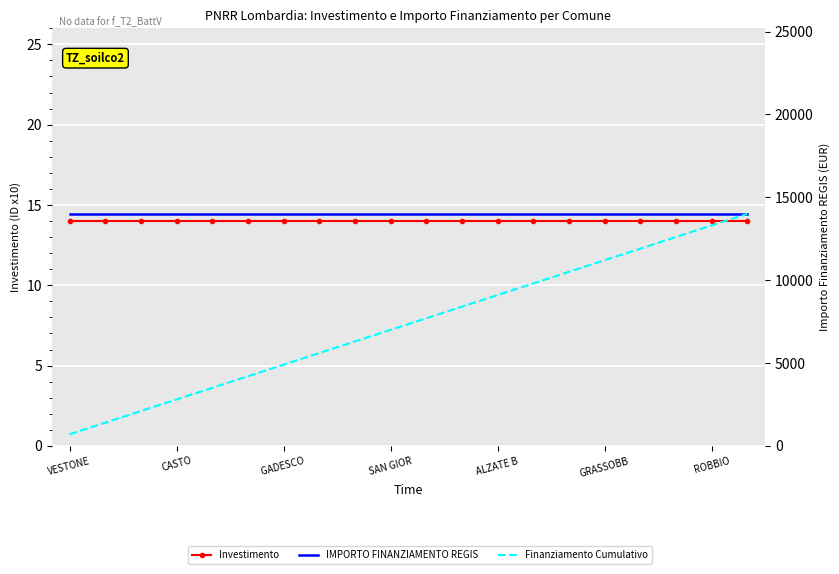

Reading right to left, transcribe all the data shown in this chart.

Investimento: 14	14	14	14	14	14	14	14	14	14	14	14	14	14	14	14	14	14	14	14
IMPORTO FINANZIAMENTO REGIS: 14000	14000	14000	14000	14000	14000	14000	14000	14000	14000	14000	14000	14000	14000	14000	14000	14000	14000	14000	14000
Finanziamento Cumulativo: 14000	13300	12600	11900	11200	10500	9800	9100	8400	7700	7000	6300	5600	4900	4200	3500	2800	2100	1400	700